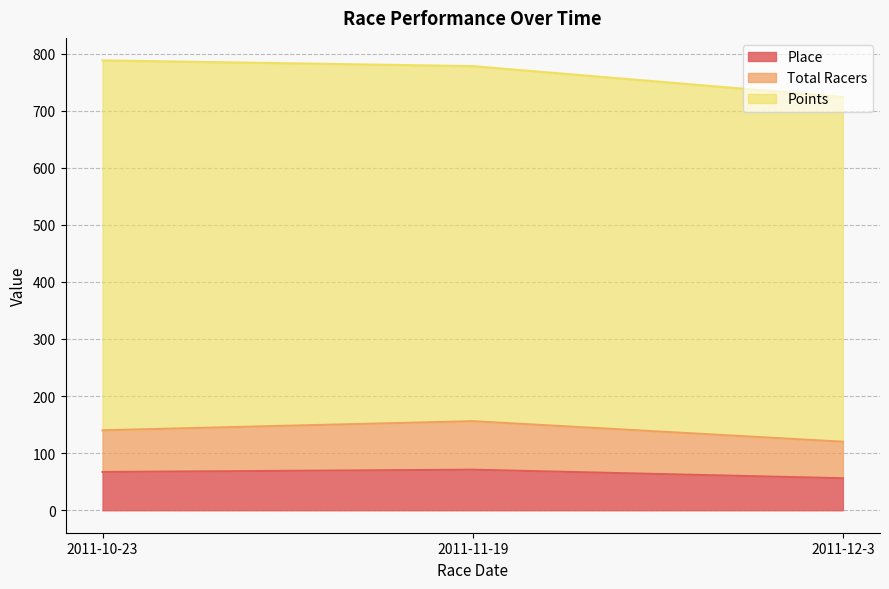

Between 2011-12-3 and 2011-11-19, which is larger?

2011-11-19